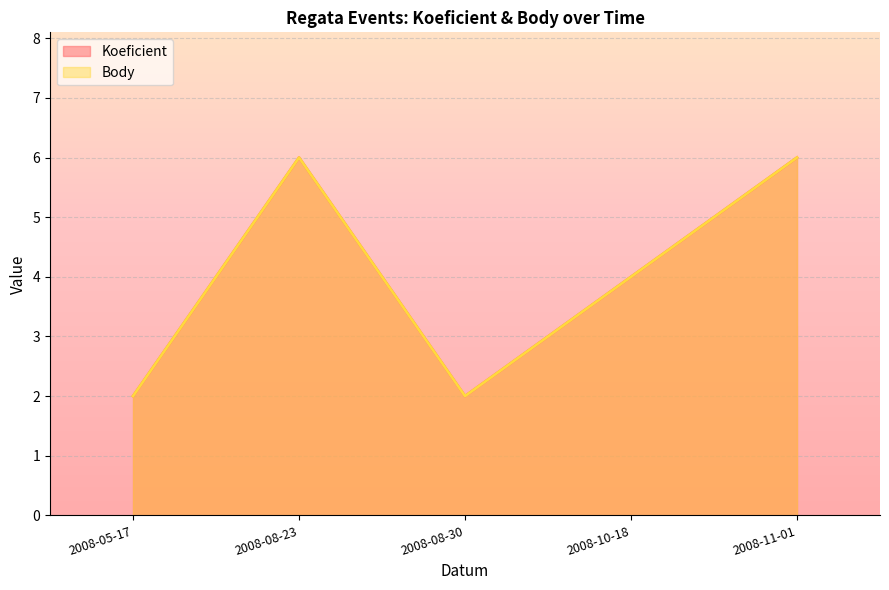

True or false: Body has a value of 2 at 2008-05-17.

True